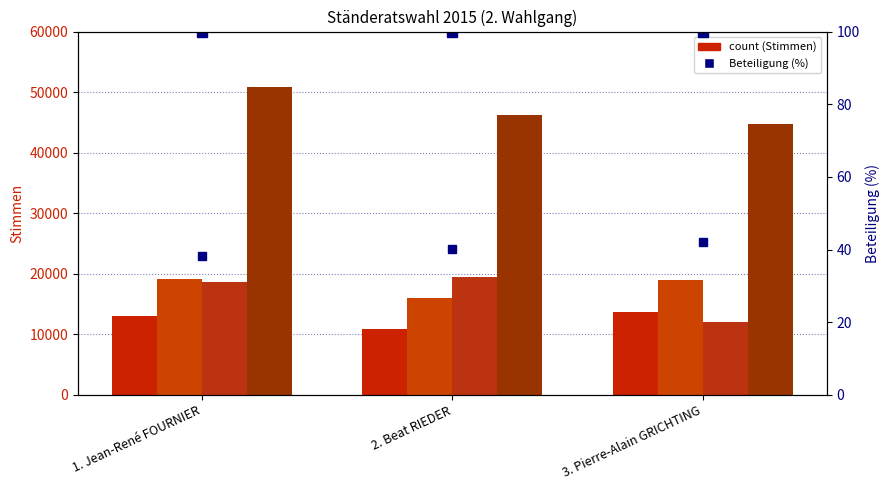

Reading right to left, extract all data points from this chart.

Unterwallis: 13697	10885	13049
Mittelwallis: 19056	15943	19127
Oberwallis: 12052	19458	18677
Kanton: 44805	46286	50853